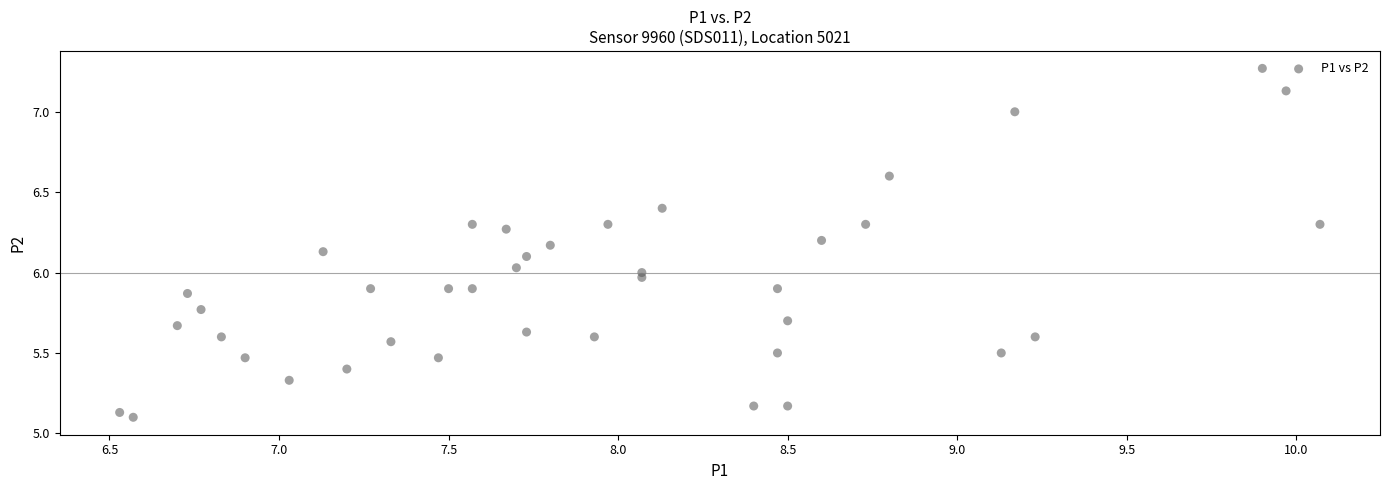

What is the range of X values (max minus min)?

3.5